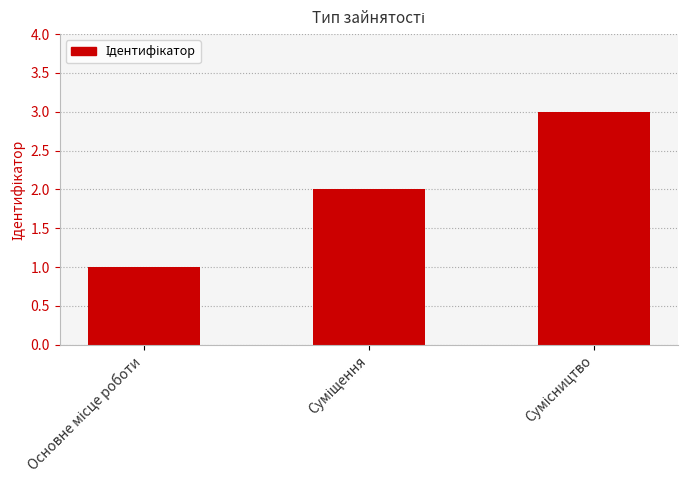

What is the maximum value shown in the chart?

3